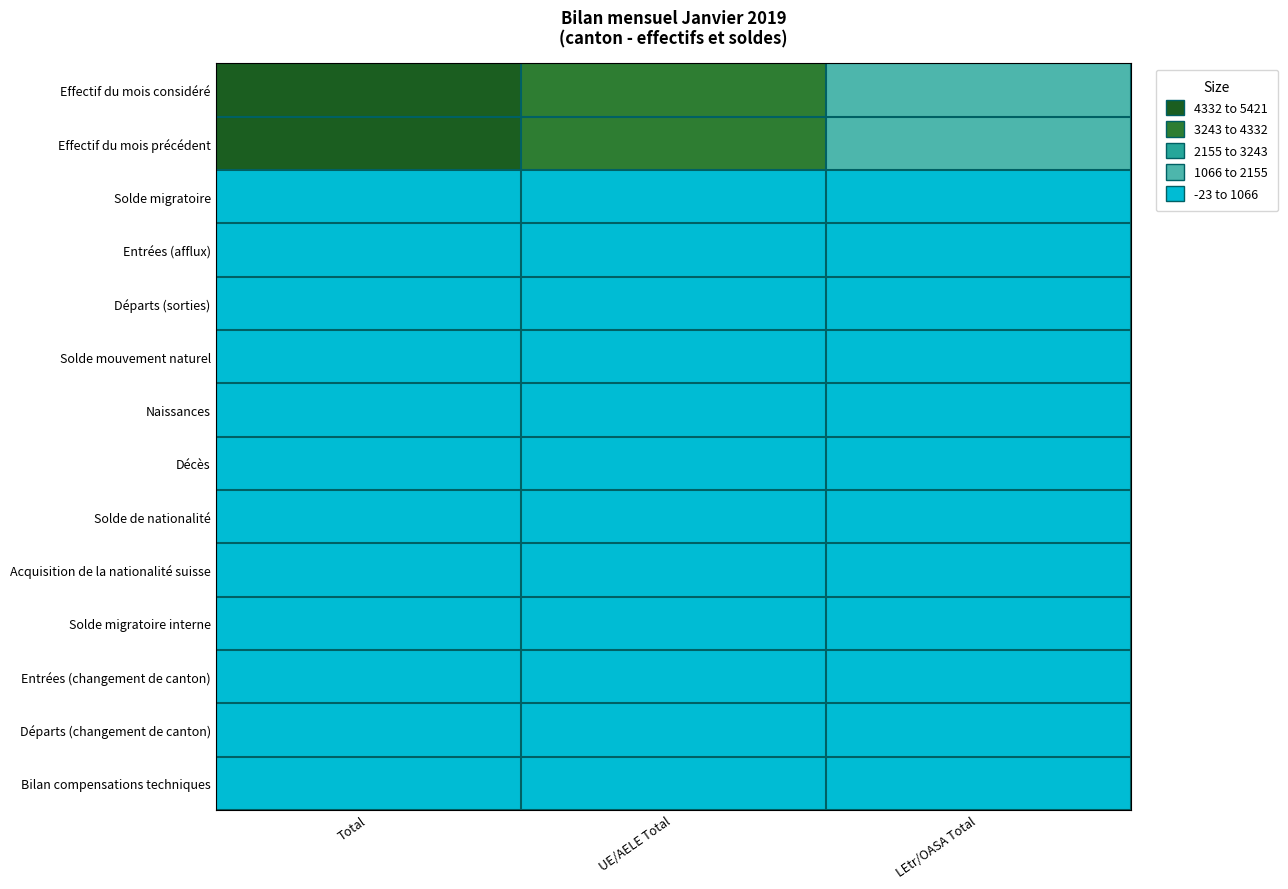

Reading right to left, transcribe all the data shown in this chart.

Effectif du mois considéré: LEtr/OASA Total=1450	UE/AELE Total=3966	Total=5416
Effectif du mois précédent: LEtr/OASA Total=1451	UE/AELE Total=3970	Total=5421
Solde migratoire: LEtr/OASA Total=0	UE/AELE Total=3	Total=3
Entrées (afflux): LEtr/OASA Total=4	UE/AELE Total=22	Total=26
Départs (sorties): LEtr/OASA Total=-4	UE/AELE Total=-19	Total=-23
Solde mouvement naturel: LEtr/OASA Total=1	UE/AELE Total=2	Total=3
Naissances: LEtr/OASA Total=1	UE/AELE Total=3	Total=4
Décès: LEtr/OASA Total=0	UE/AELE Total=-1	Total=-1
Solde de nationalité: LEtr/OASA Total=-1	UE/AELE Total=-1	Total=-2
Acquisition de la nationalité suisse: LEtr/OASA Total=-1	UE/AELE Total=-1	Total=-2
Solde migratoire interne: LEtr/OASA Total=1	UE/AELE Total=-8	Total=-7
Entrées (changement de canton): LEtr/OASA Total=2	UE/AELE Total=9	Total=11
Départs (changement de canton): LEtr/OASA Total=-1	UE/AELE Total=-17	Total=-18
Bilan compensations techniques: LEtr/OASA Total=-2	UE/AELE Total=0	Total=-2